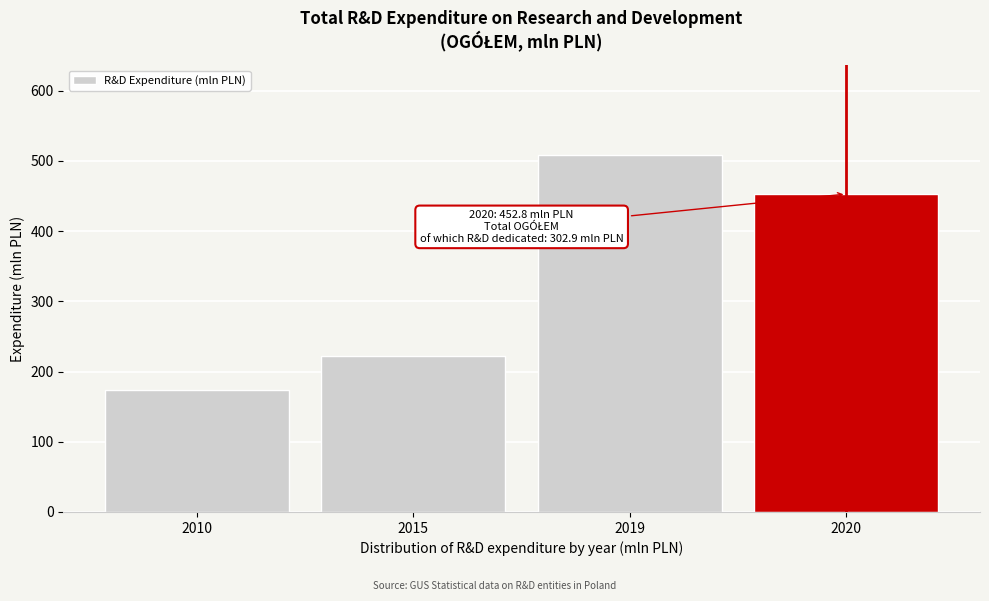

Reading right to left, extract all data points from this chart.

452.8	508.9	222.5	173.8